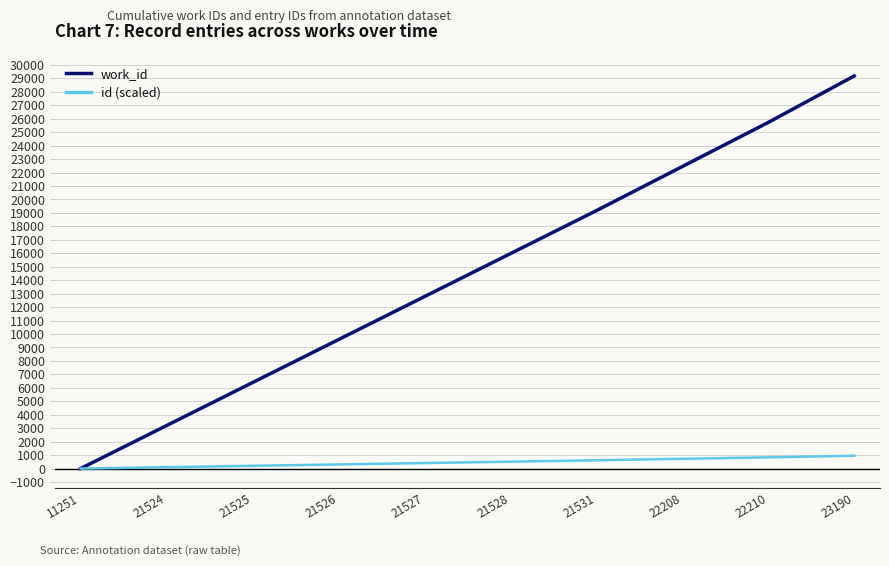

The value of work_id at 21526 is 3793.1. True or false?

False